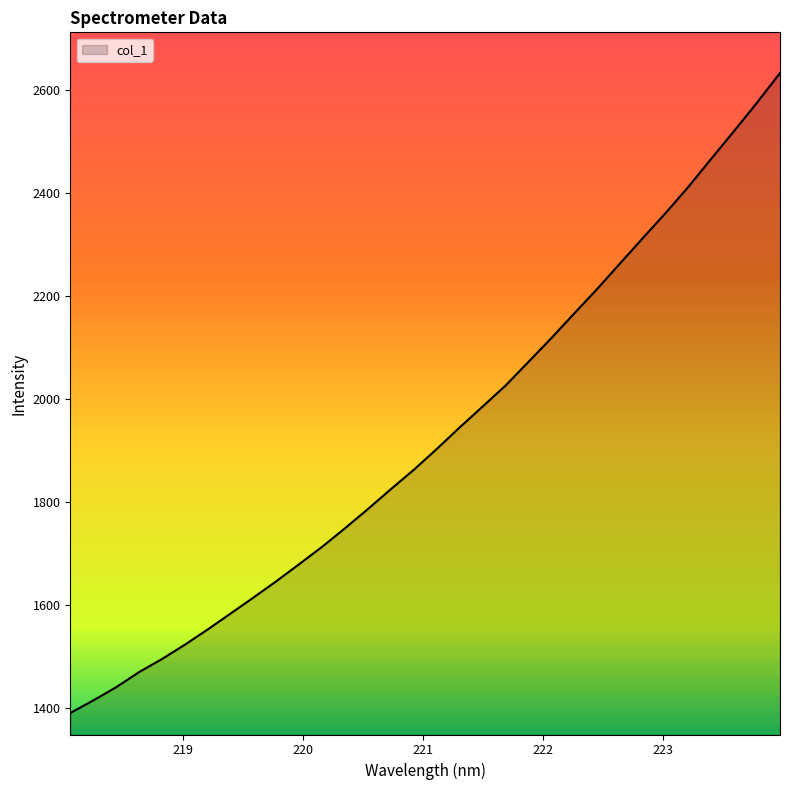

True or false: the data has more than 1 interior local peaks.

False